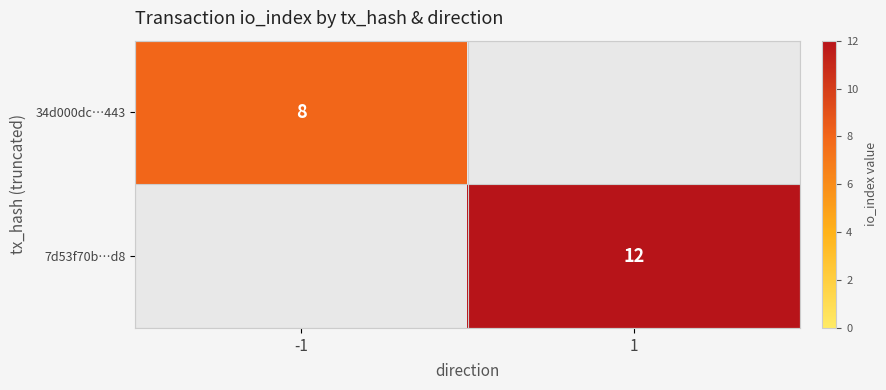

At how many categories does at least one series exceed 9?

1